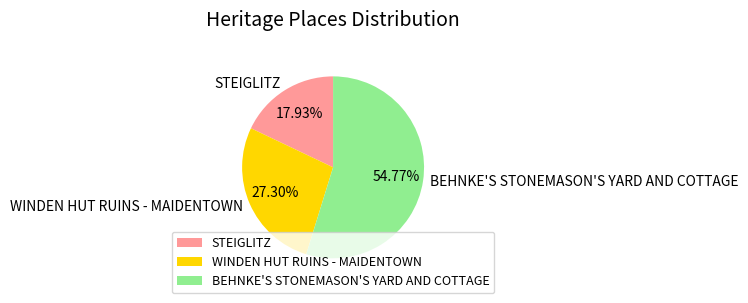

What percentage is the WINDEN HUT RUINS - MAIDENTOWN slice, to the nearest percent?

27%